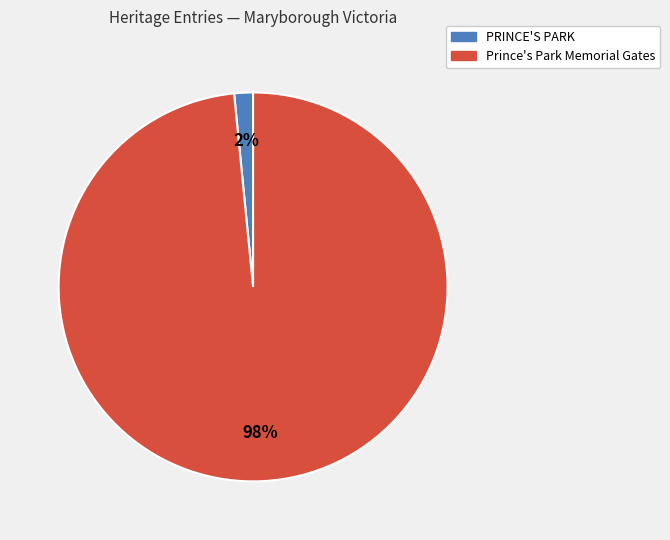

Count the number of slices in the pie.

2